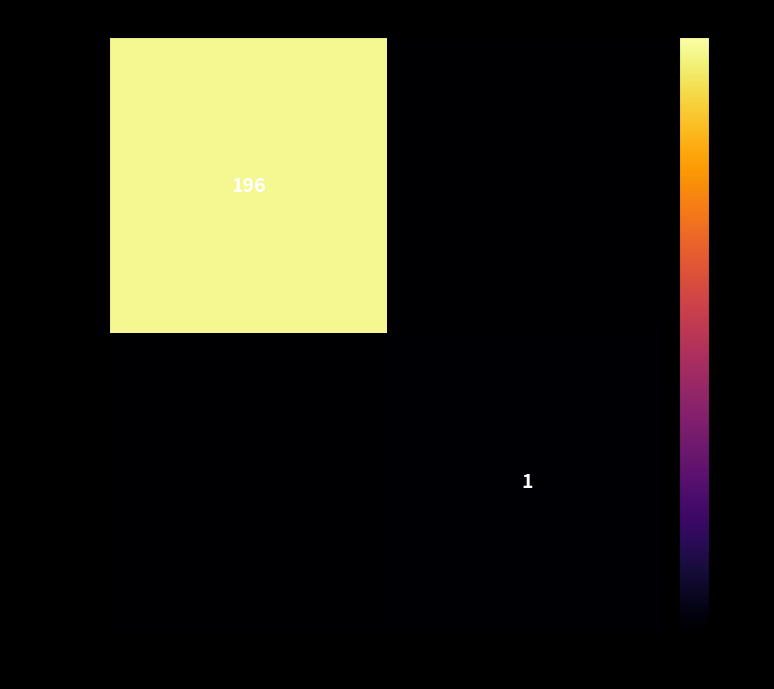

The 65ab9e8b... series shows 267 at -1. True or false?

False